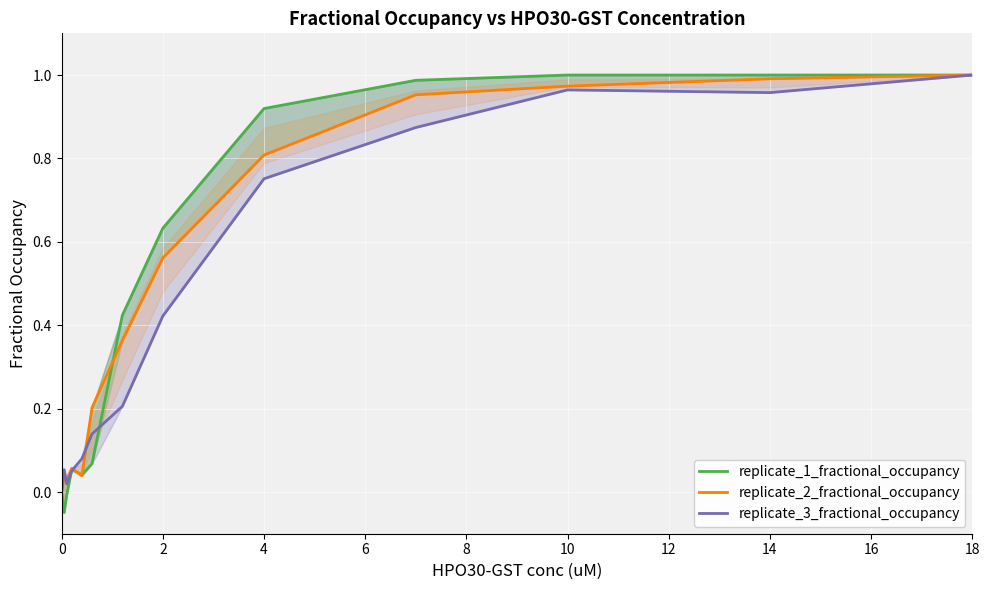

Is it true that replicate_3_fractional_occupancy equals 0.5 at 10?

False